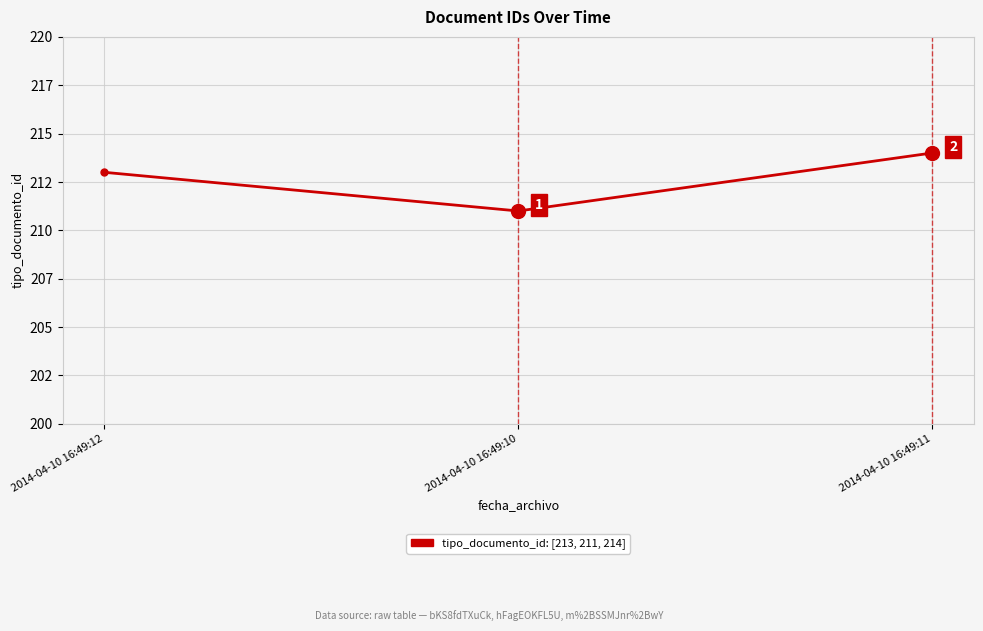

Which has a higher value, 2014-04-10 16:49:10 or 2014-04-10 16:49:12?

2014-04-10 16:49:12